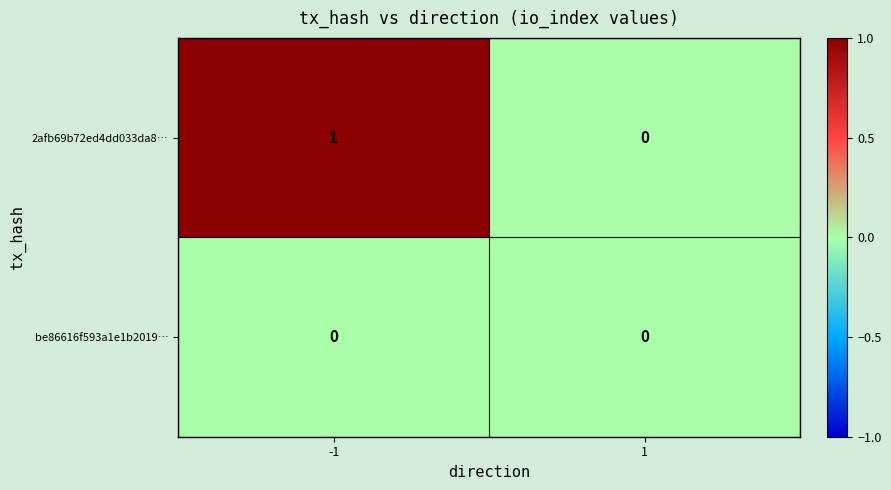

Which series changed the most between -1 and 1?

2afb69b72ed4dd033da8…